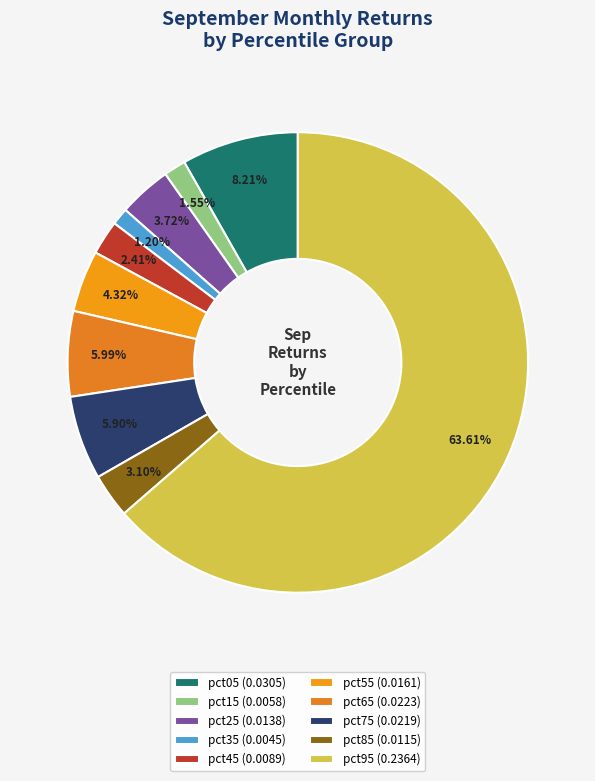

How many segments does this pie chart have?

10